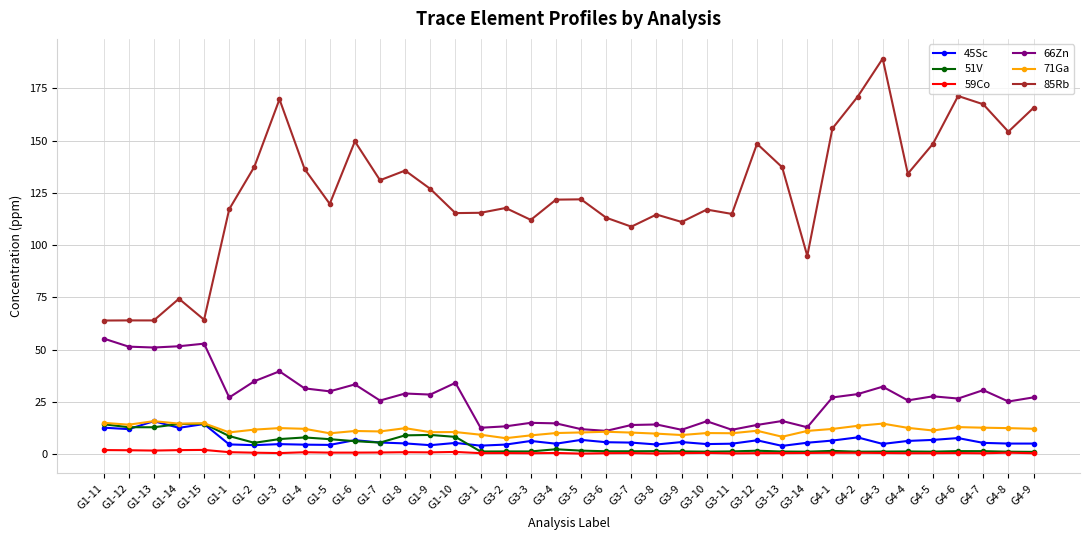

True or false: 71Ga has more than 0 points higher than both neighbors.

True